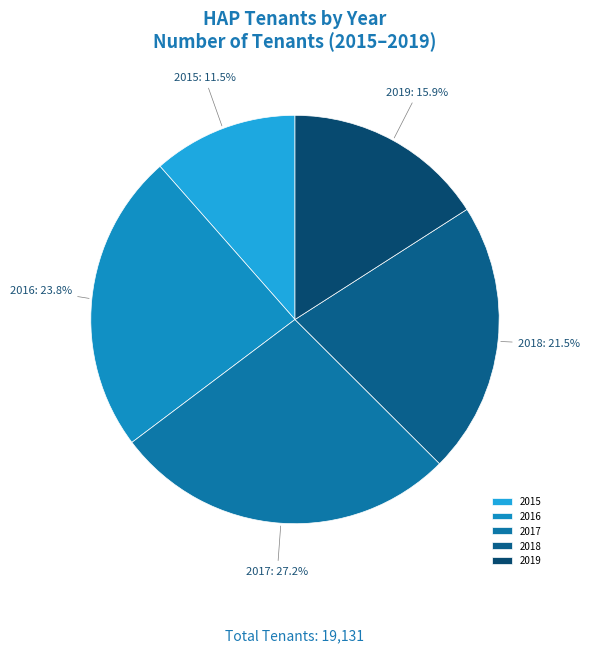

True or false: 2017 accounts for 27% of the total.

True